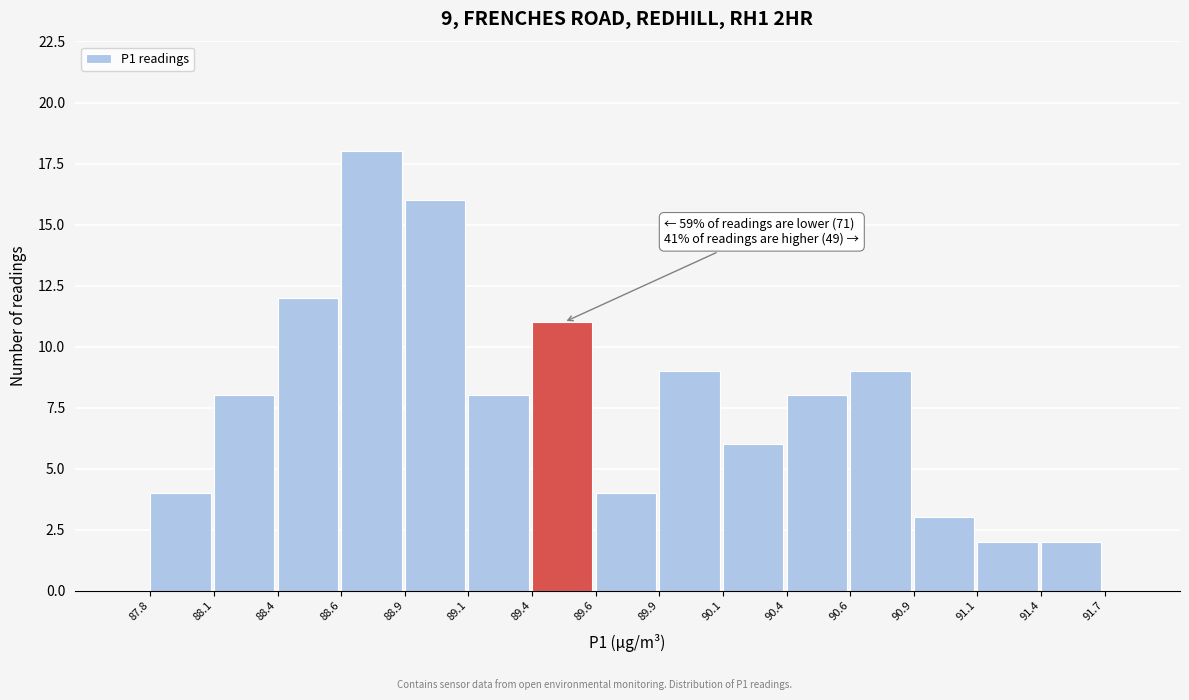

Reading left to right, what are all the values shown in this chart?

87.8=4	88.1=8	88.4=12	88.6=18	88.9=16	89.1=8	89.4=11	89.6=4	89.9=9	90.1=6	90.4=8	90.6=9	90.9=3	91.1=2	91.4=2